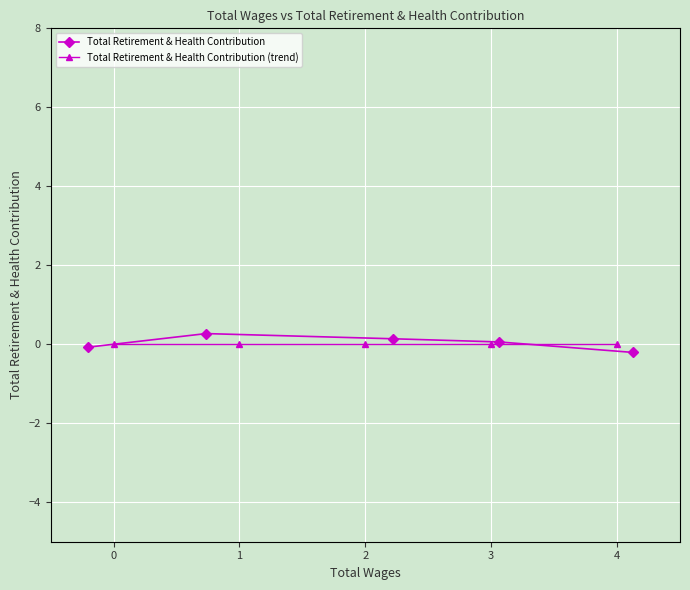

Is this an area chart (filled region under the line)?

No